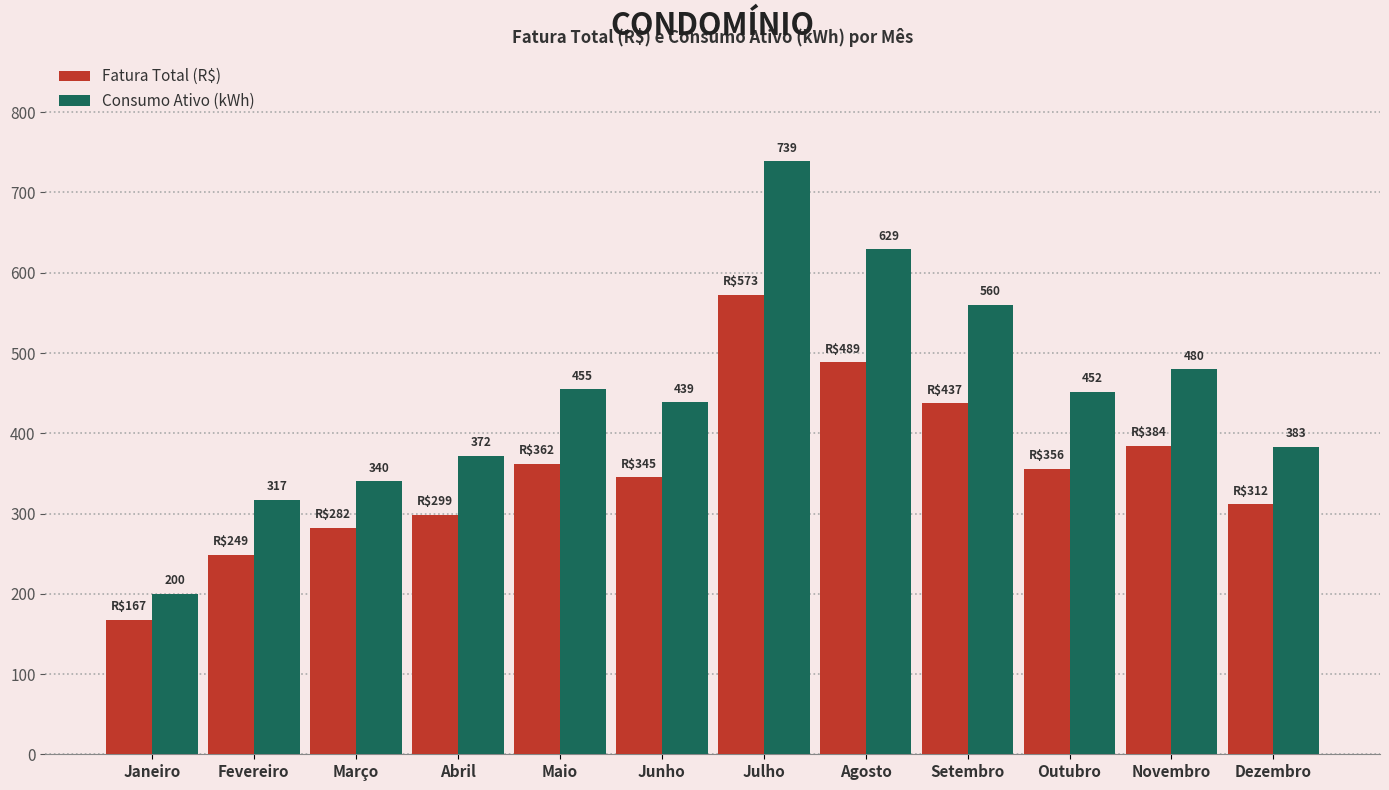

What is the label of the 10th bar from the right?

Março